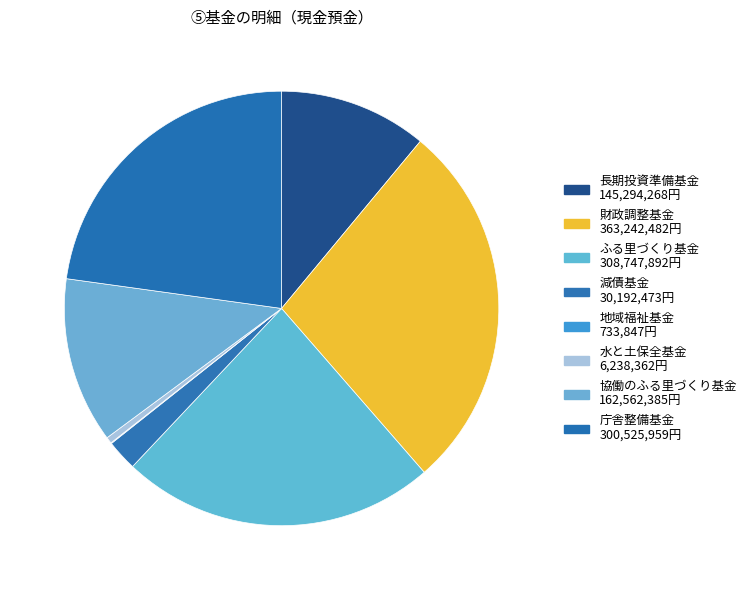

What is the change in value from ふる里づくり基金 to 地域福祉基金?

-308014045